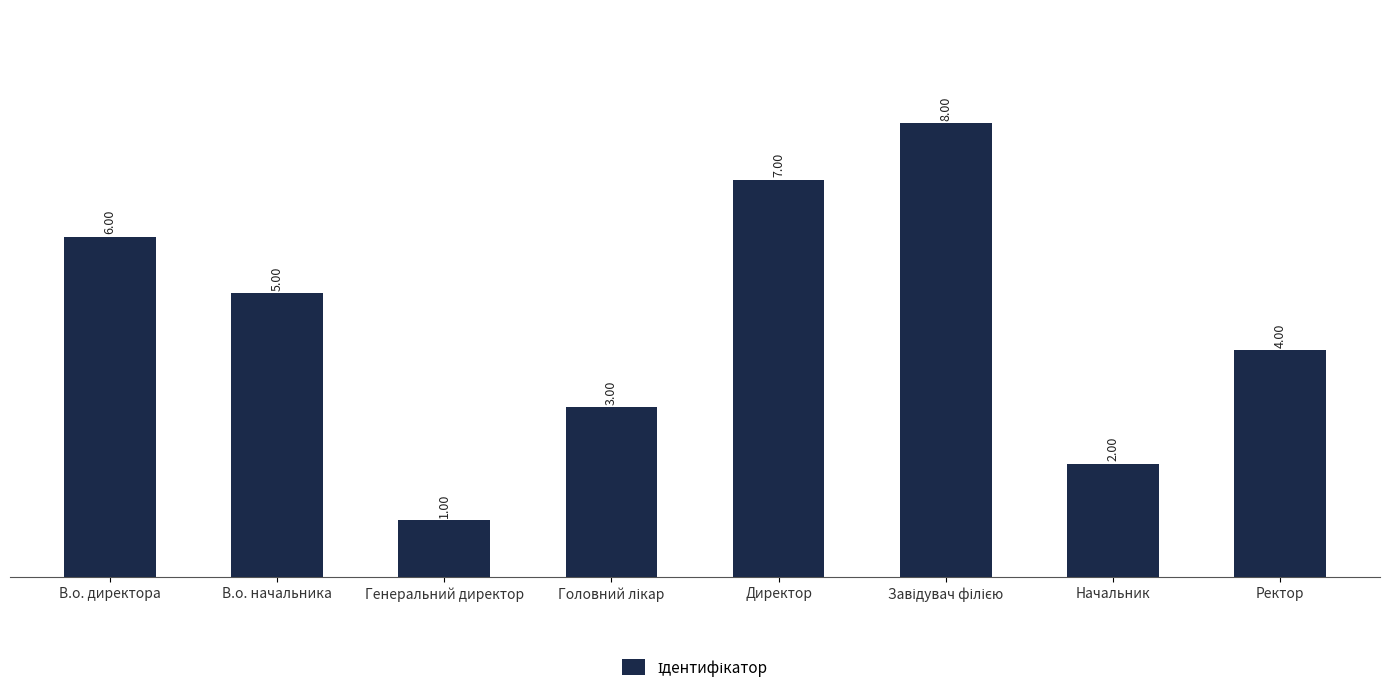

What is the change in value from В.о. директора to Ректор?

-2